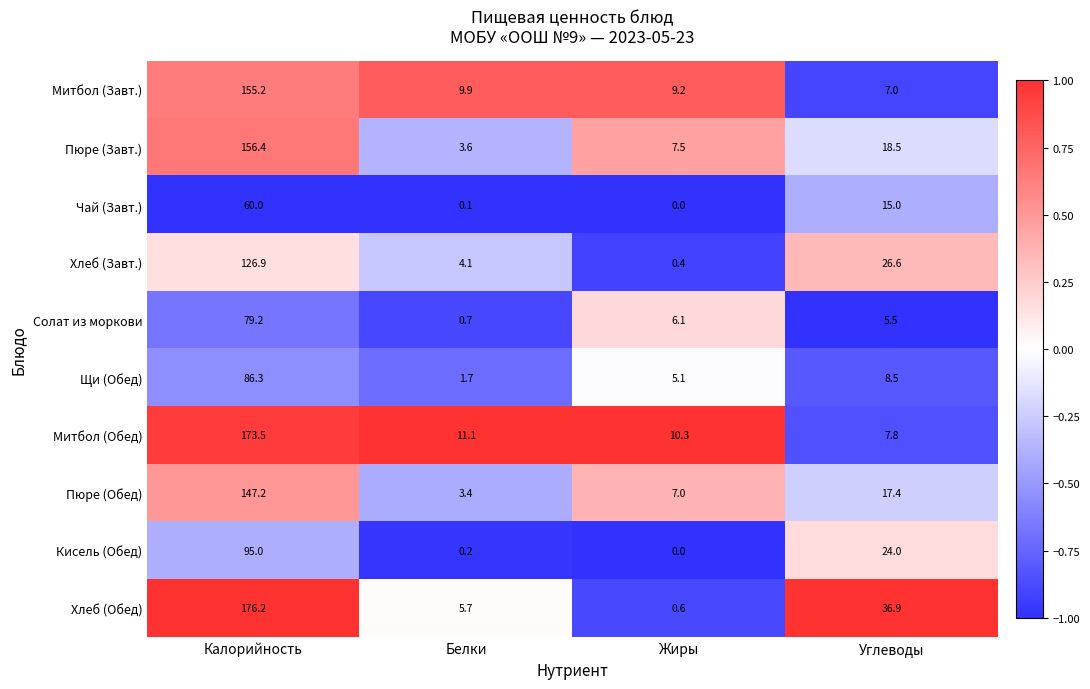

What is the spread (max minus min) of values at Углеводы?

31.4